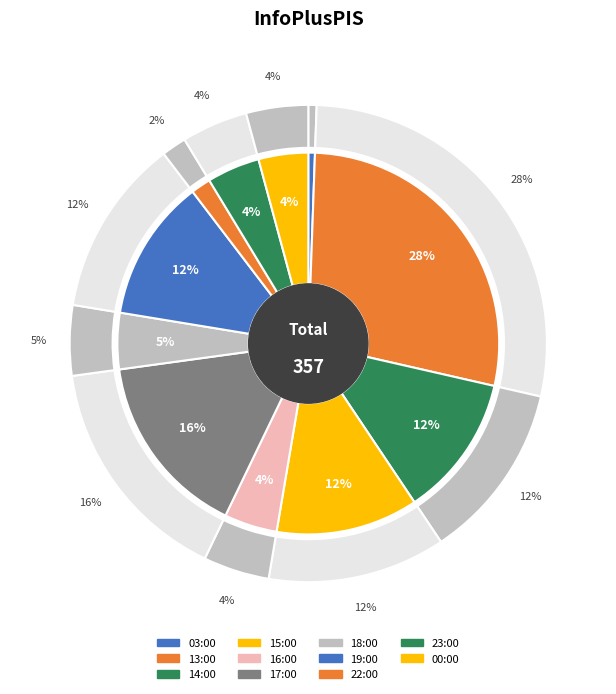

Is there any slice that represents more than half of the pie?

No